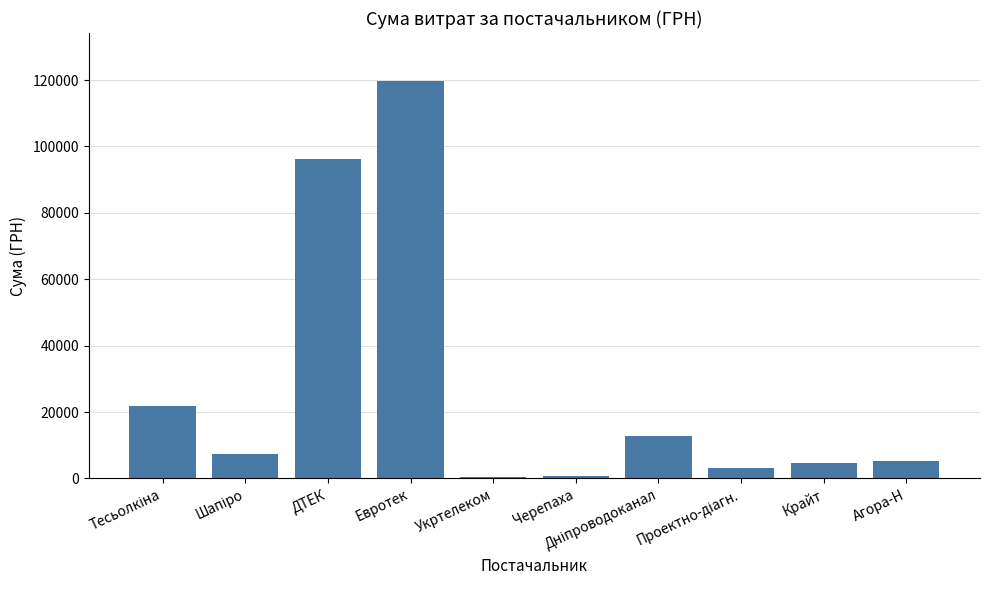

What is the greatest value displayed?

119800.0